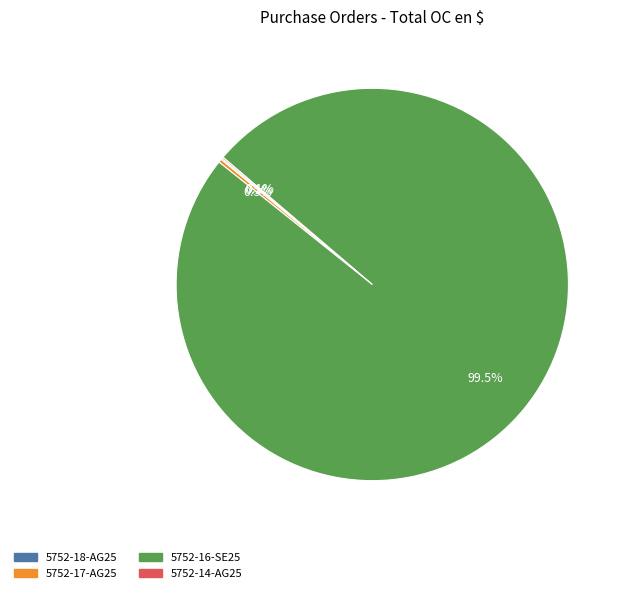

Does 5752-16-SE25 represent more than half of the total?

Yes